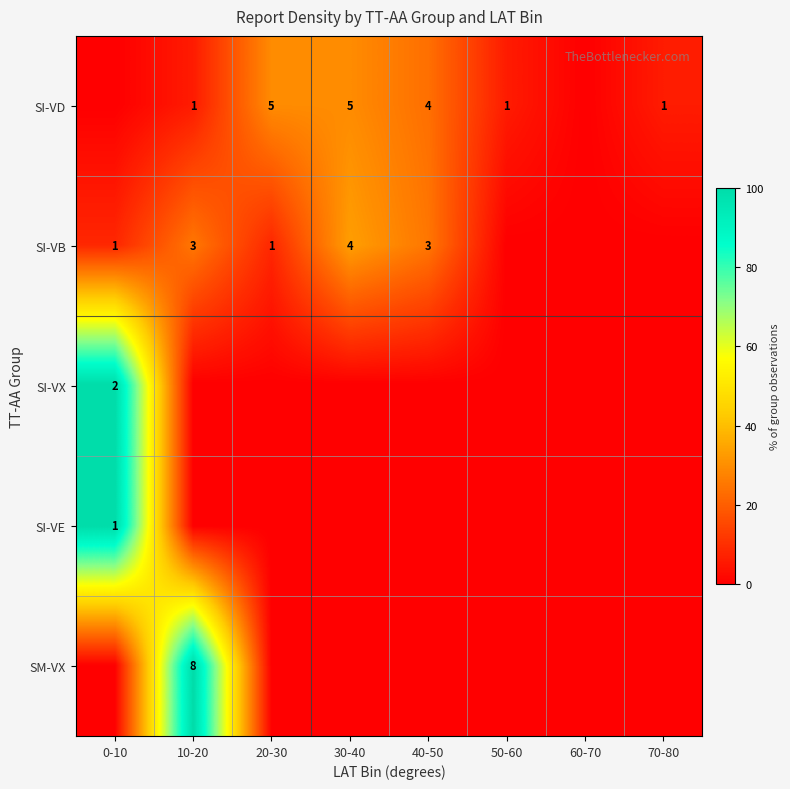

What is the total value across all series at 40-50?

48.5